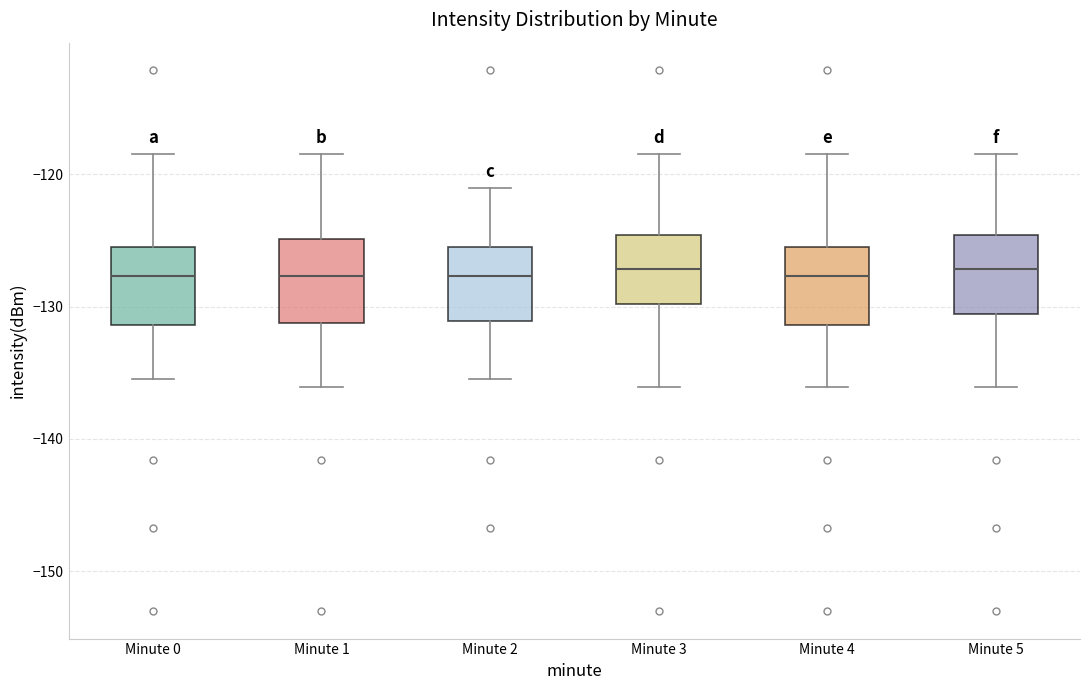

Reading left to right, transcribe this box plot: for each box, give where its median line is, the range the box spans, and where its two whiskers end, as read against the y-axis. The values are not printed on the chart, so give them approximately, as read against the axis.

Minute 0: median -128, box -131 to -125, whiskers -136 to -118
Minute 1: median -128, box -131 to -125, whiskers -136 to -118
Minute 2: median -128, box -131 to -125, whiskers -136 to -121
Minute 3: median -127, box -130 to -125, whiskers -136 to -118
Minute 4: median -128, box -131 to -125, whiskers -136 to -118
Minute 5: median -127, box -131 to -125, whiskers -136 to -118